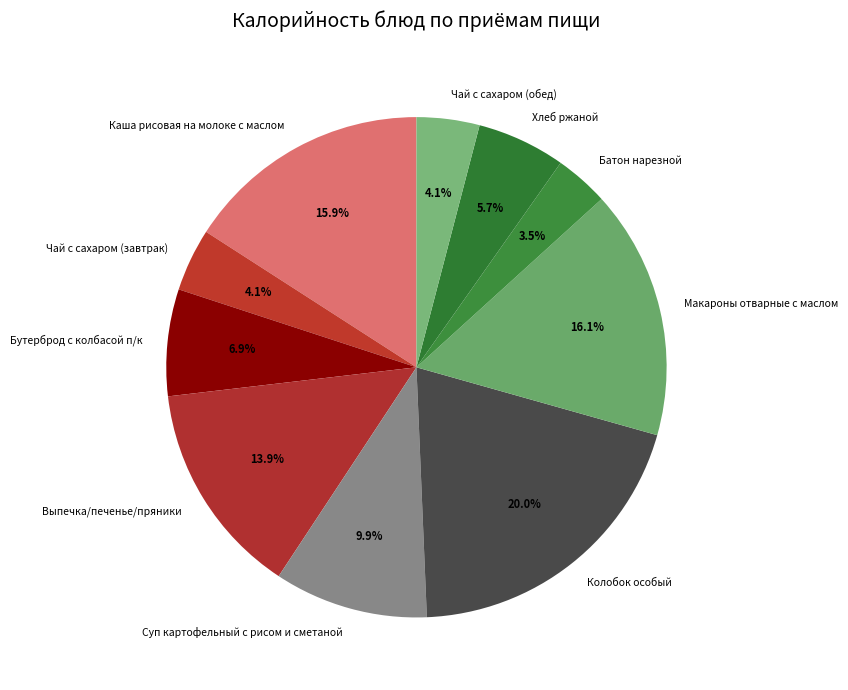

How many segments does this pie chart have?

10